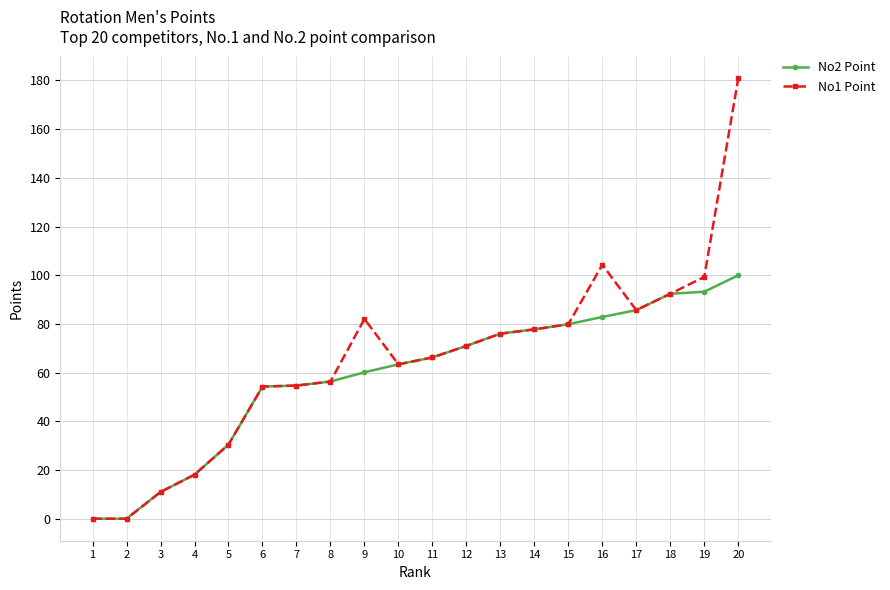

What is the value of the No1 Point point at the 15th from the left?

79.9